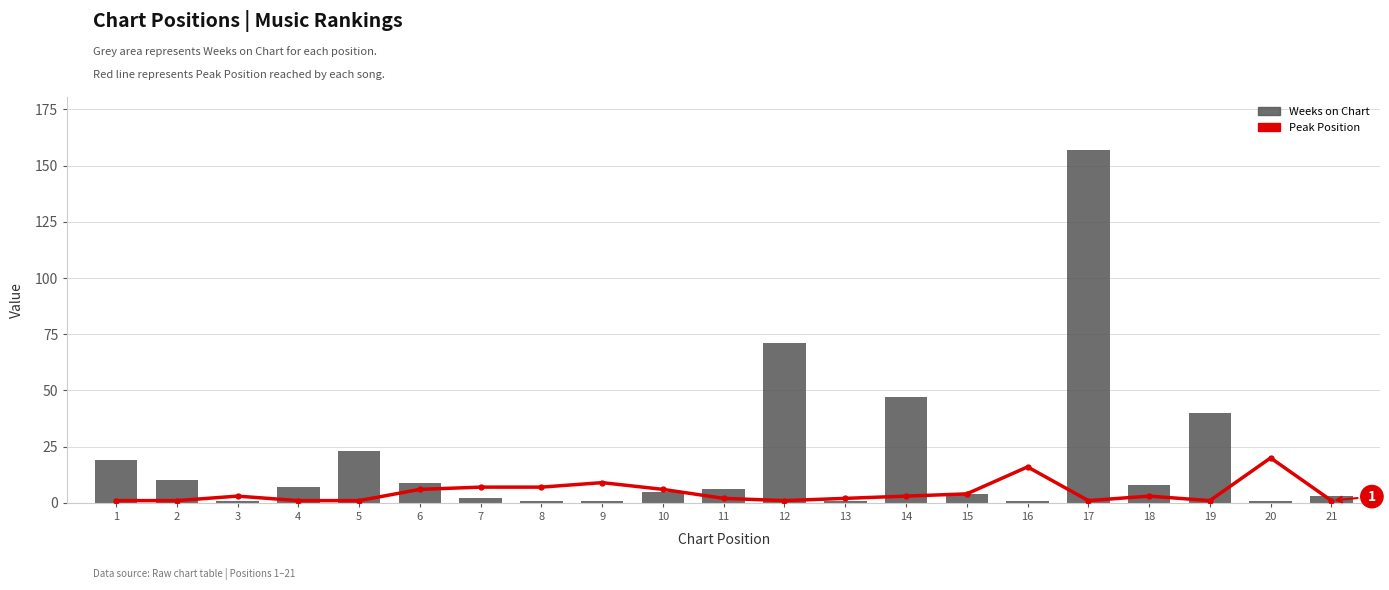

At which label does Peak Position first exceed 3?

6